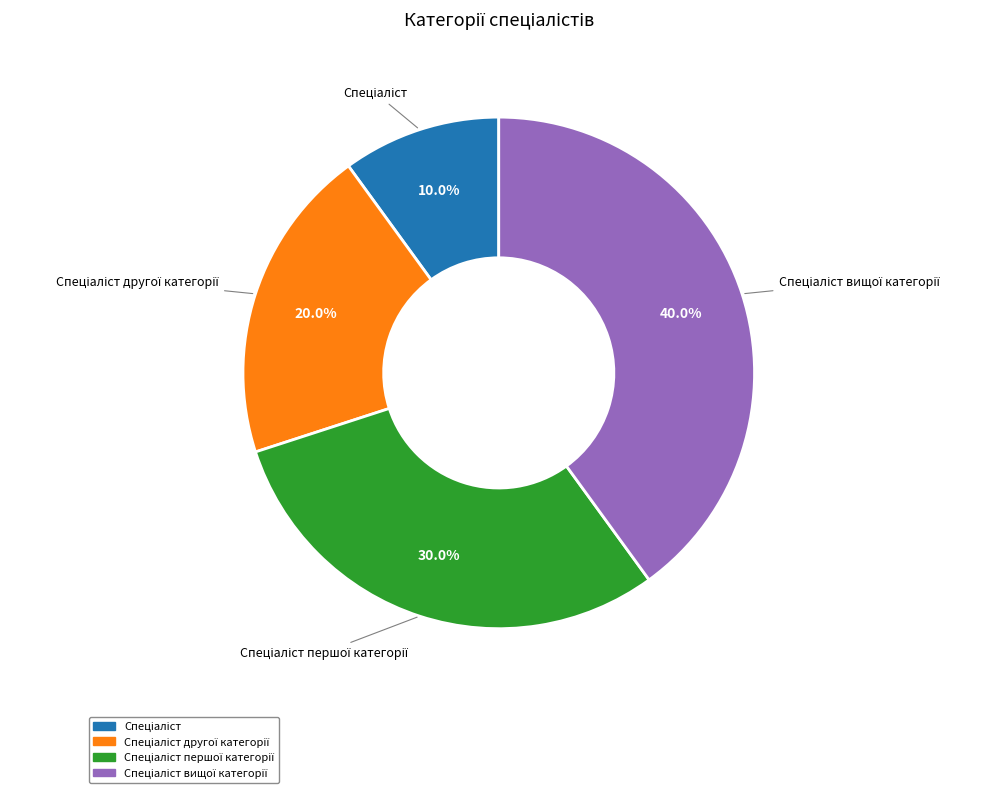

Does any single category account for the majority?

No